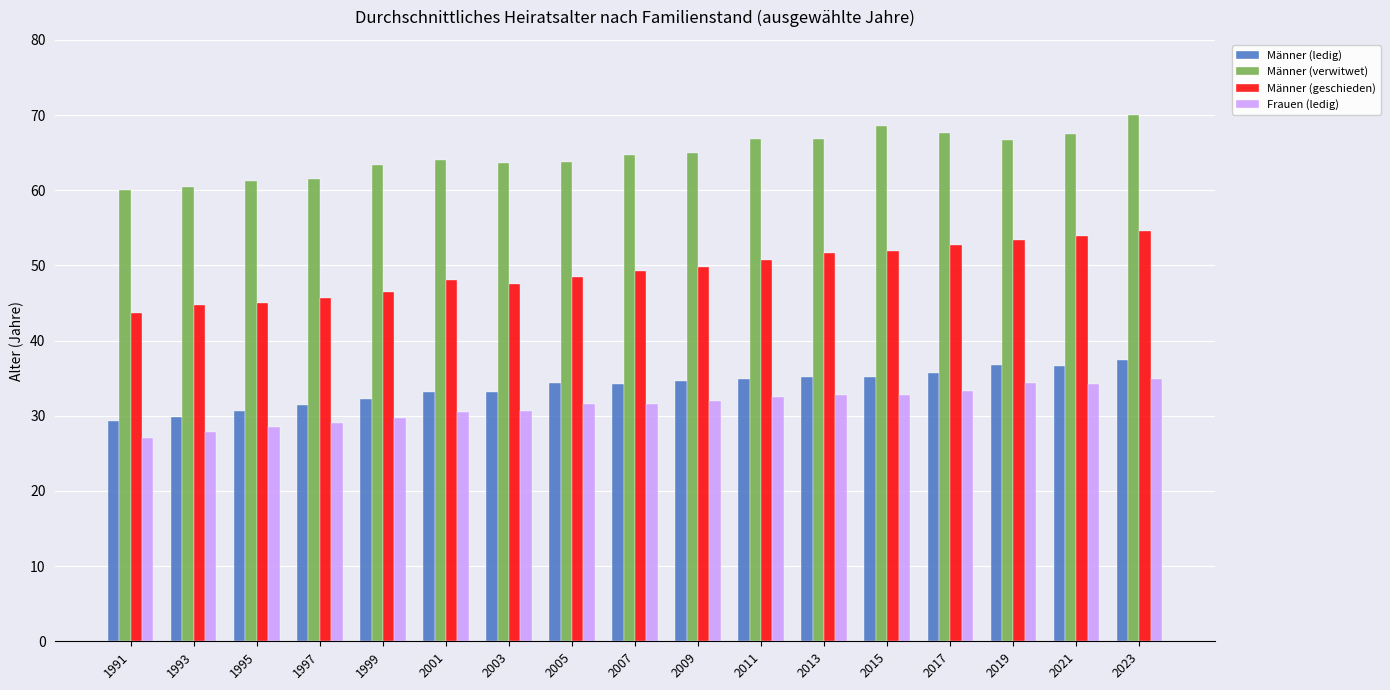

Read the Frauen (ledig) value at 2013.

32.7